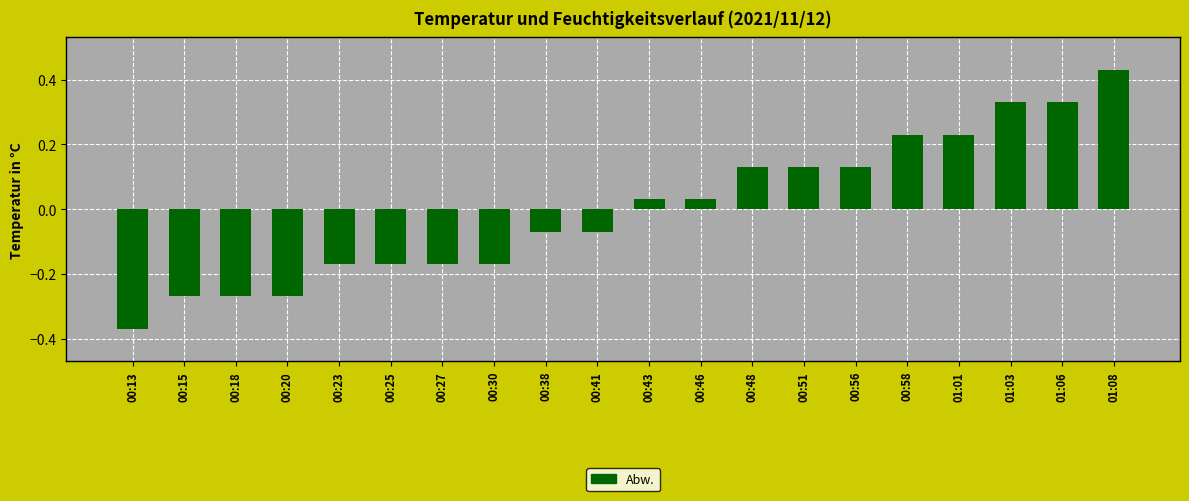

What position from the right is 00:41?

11